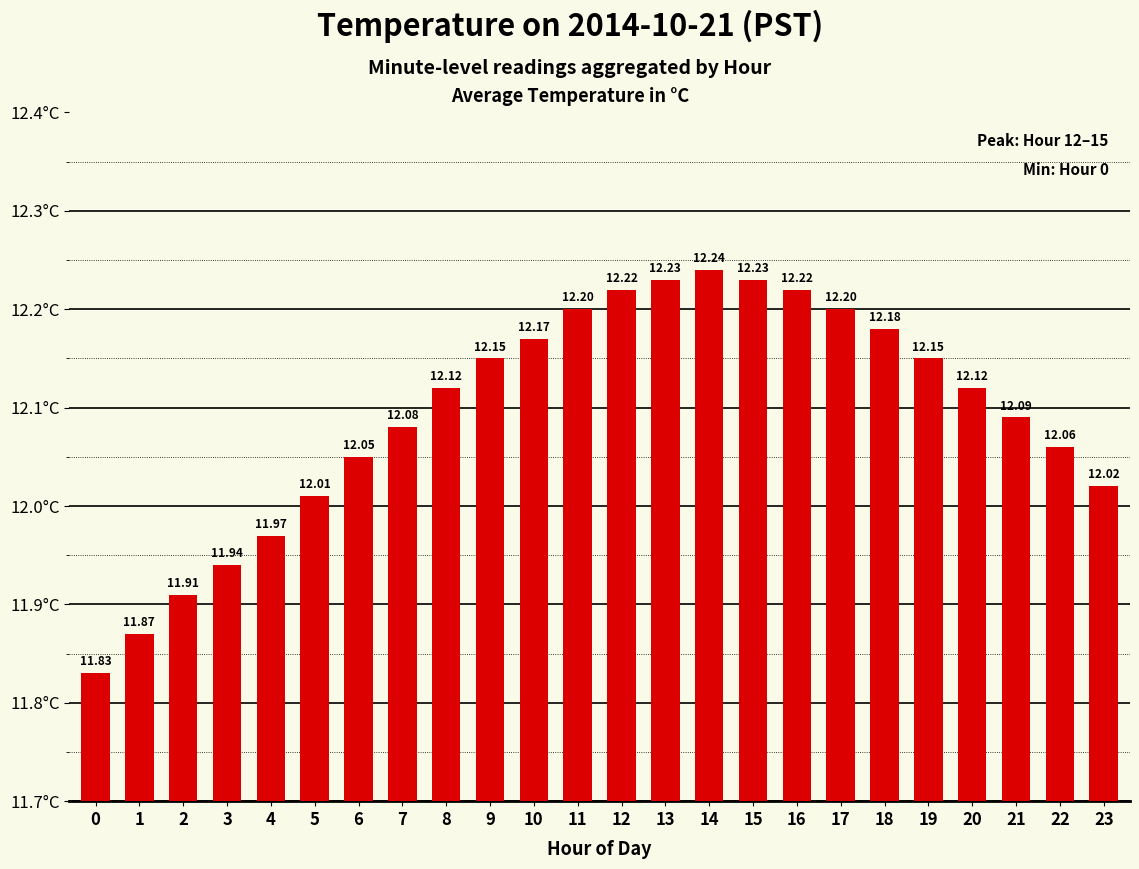

What is the difference between the maximum and minimum values?

0.4